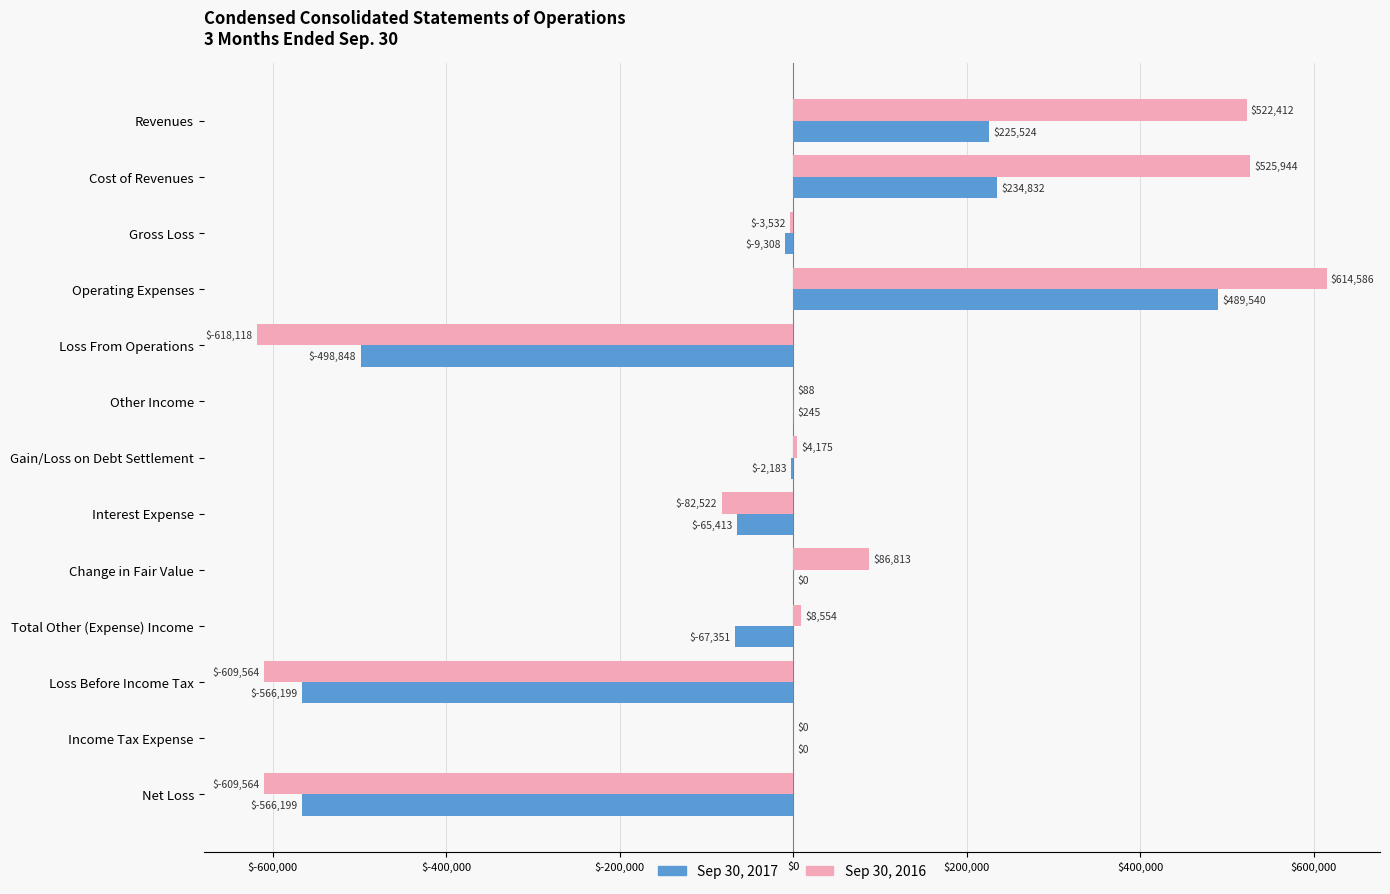

What is the maximum value shown in the chart?

614586